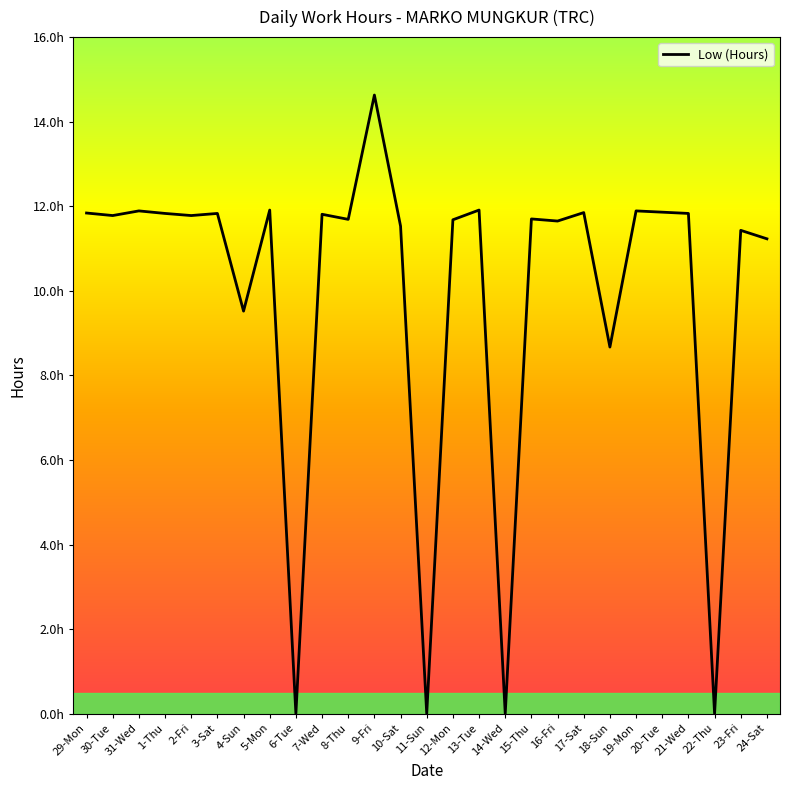

Is this an area chart (filled region under the line)?

No